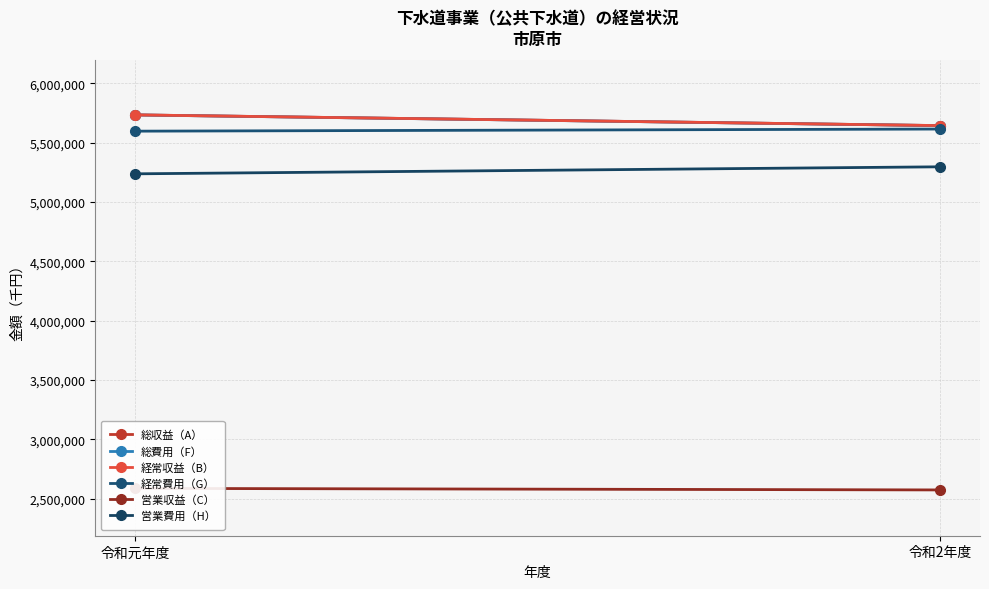

At which label is 経常費用（G） closest to 5606064?

令和元年度